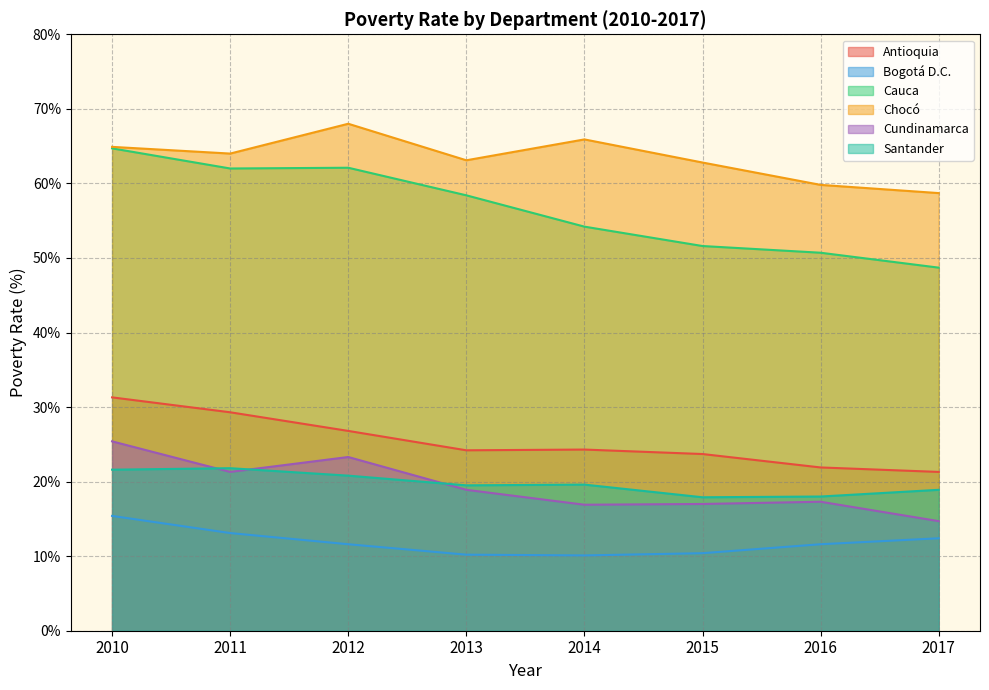

How many lines are shown in the chart?

6